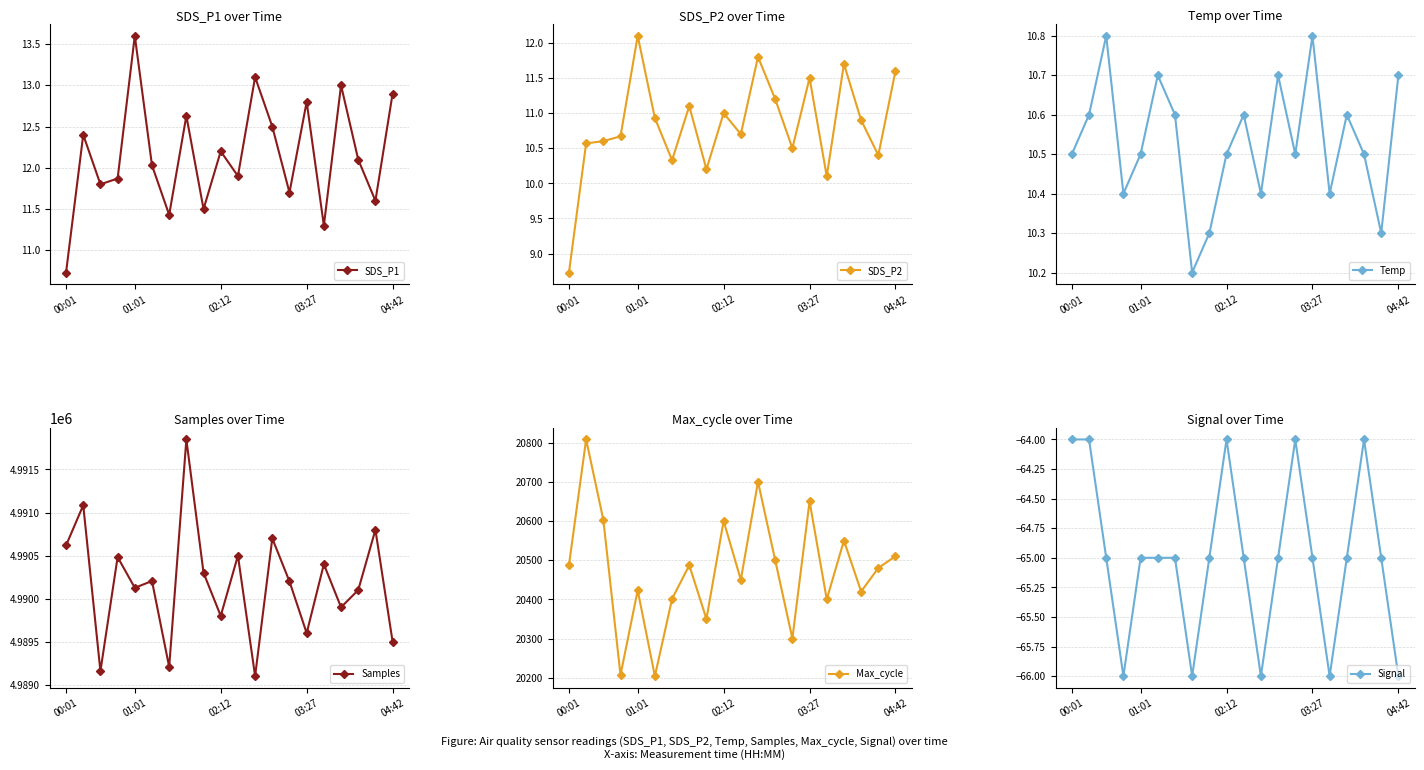

What is the value of the Signal point at the 13th from the left?

-65.0